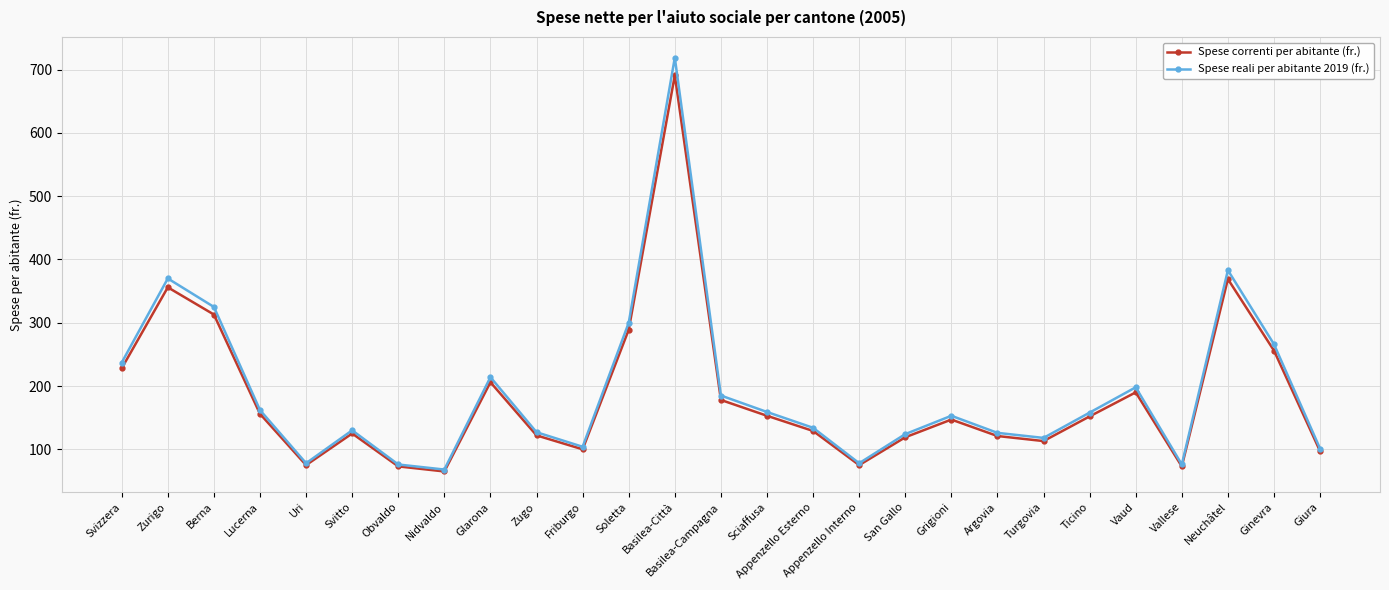

At which category is the sum across all series the highest?

Basilea-Città